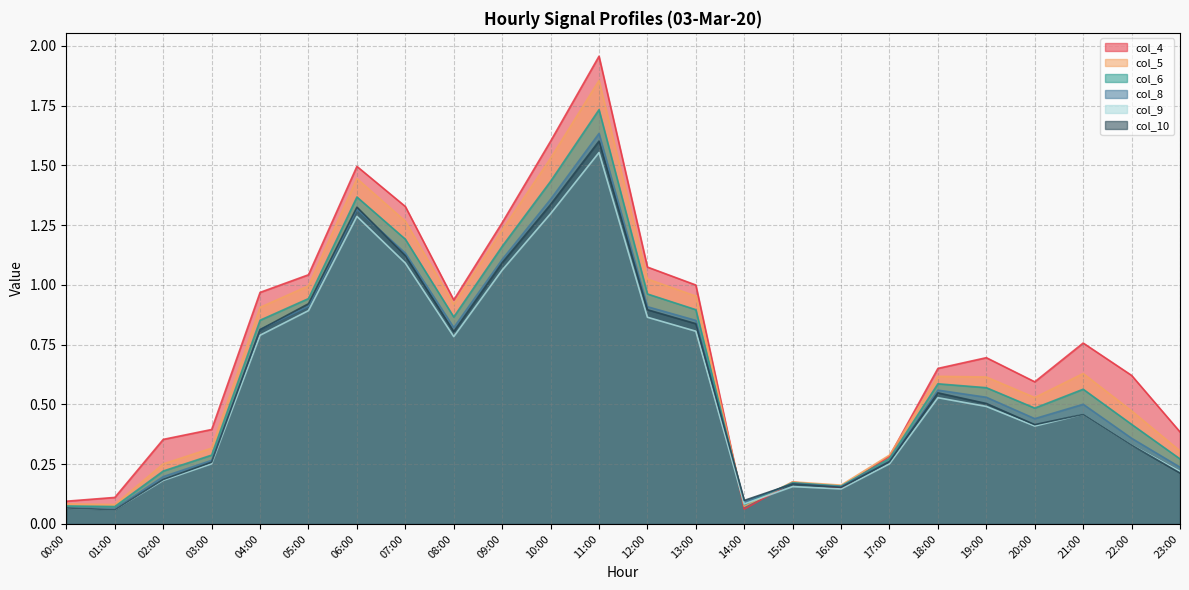

Reading left to right, what are all the values shown in this chart?

col_4: 0.1	0.1	0.4	0.4	1.0	1.0	1.5	1.3	0.9	1.3	1.6	2.0	1.1	1.0	0.1	0.2	0.2	0.3	0.7	0.7	0.6	0.8	0.6	0.4
col_5: 0.1	0.1	0.3	0.3	0.9	1.0	1.4	1.3	0.9	1.2	1.5	1.9	1.0	1.0	0.1	0.2	0.2	0.3	0.6	0.6	0.5	0.6	0.5	0.3
col_6: 0.1	0.1	0.2	0.3	0.9	0.9	1.4	1.2	0.9	1.2	1.4	1.7	1.0	0.9	0.1	0.2	0.2	0.3	0.6	0.6	0.5	0.6	0.4	0.3
col_8: 0.1	0.1	0.2	0.3	0.8	0.9	1.3	1.1	0.8	1.1	1.4	1.6	0.9	0.9	0.1	0.2	0.2	0.3	0.6	0.5	0.4	0.5	0.4	0.2
col_9: 0.1	0.1	0.2	0.3	0.8	0.9	1.3	1.1	0.8	1.1	1.3	1.6	0.9	0.8	0.1	0.2	0.1	0.3	0.5	0.5	0.4	0.5	0.3	0.2
col_10: 0.1	0.1	0.2	0.3	0.8	0.9	1.3	1.1	0.8	1.1	1.3	1.6	0.9	0.8	0.1	0.2	0.2	0.3	0.5	0.5	0.4	0.5	0.3	0.2